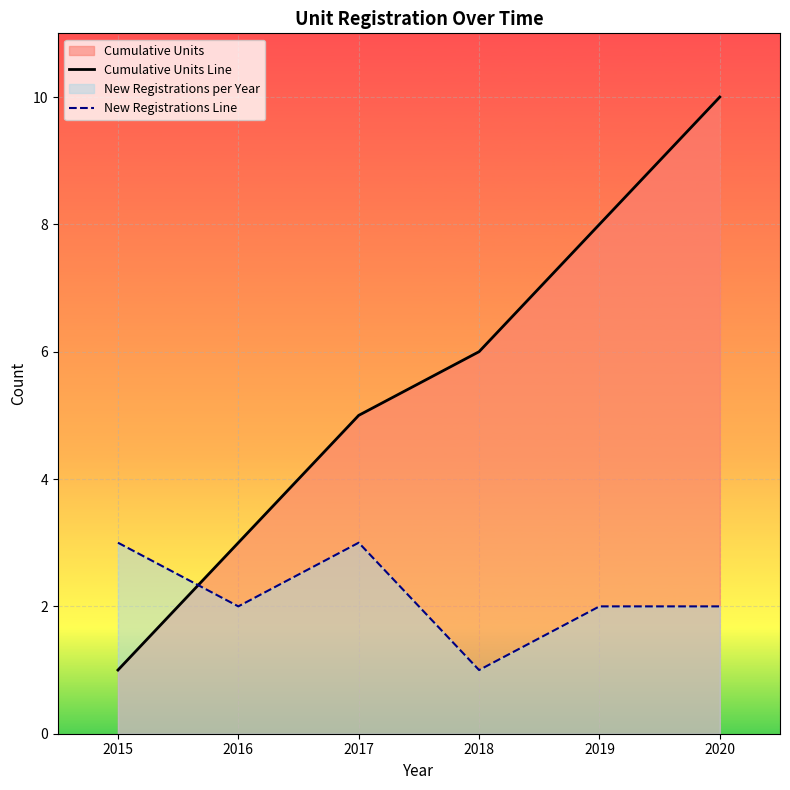

What is the difference between the second highest and minimum values in the New Registrations Line series?

2